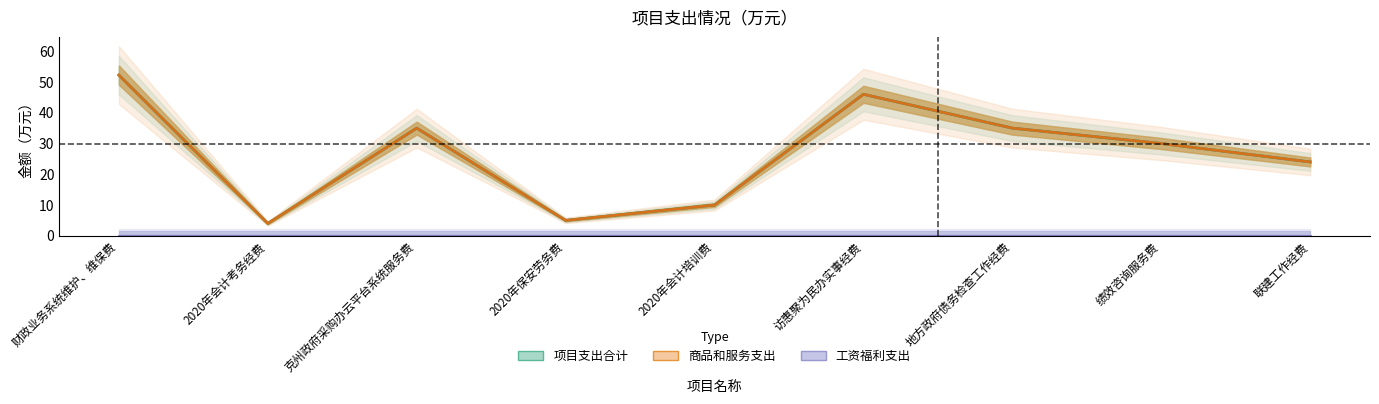

Reading left to right, transcribe all the data shown in this chart.

项目支出合计: 财政业务系统维护、维保费=52.2	2020年会计考务经费=4.0	克州政府采购办云平台系统服务费=35.0	2020年保安劳务费=5.0	2020年会计培训费=10.0	访惠聚为民办实事经费=46.0	地方政府债务检查工作经费=35.0	绩效咨询服务费=30.0	联建工作经费=24.0
商品和服务支出: 财政业务系统维护、维保费=52.2	2020年会计考务经费=4.0	克州政府采购办云平台系统服务费=35.0	2020年保安劳务费=5.0	2020年会计培训费=10.0	访惠聚为民办实事经费=46.0	地方政府债务检查工作经费=35.0	绩效咨询服务费=30.0	联建工作经费=24.0
工资福利支出: 财政业务系统维护、维保费=0.0	2020年会计考务经费=0.0	克州政府采购办云平台系统服务费=0.0	2020年保安劳务费=0.0	2020年会计培训费=0.0	访惠聚为民办实事经费=0.0	地方政府债务检查工作经费=0.0	绩效咨询服务费=0.0	联建工作经费=0.0